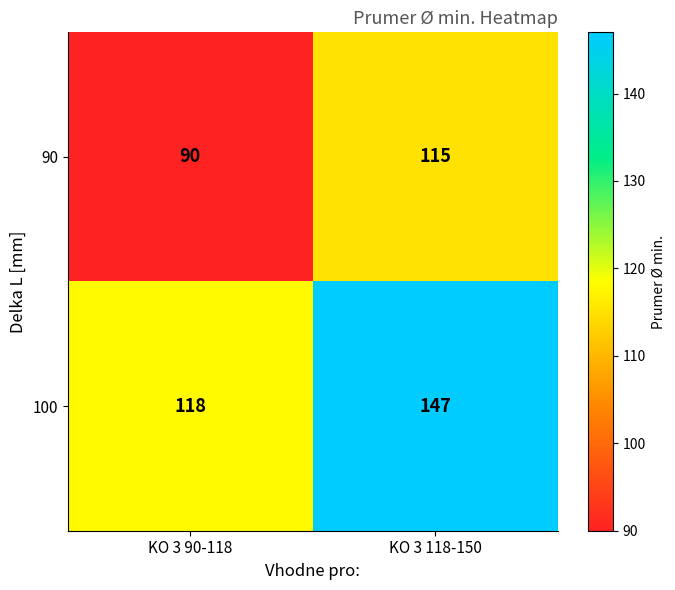

Rank the series by their average value, from lowest to highest.

90, 100